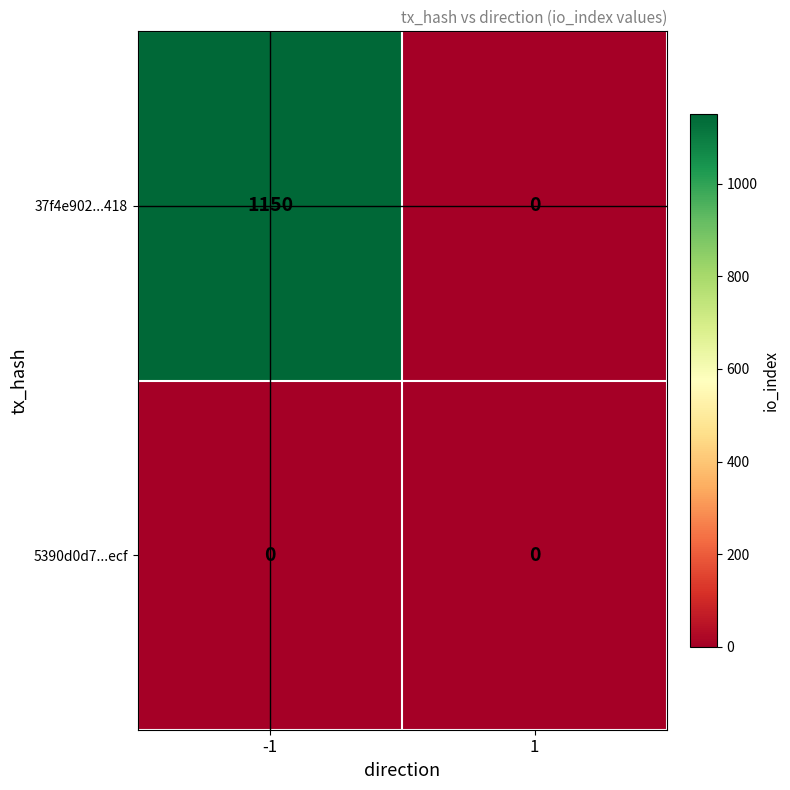

What is the maximum value shown in the chart?

1150